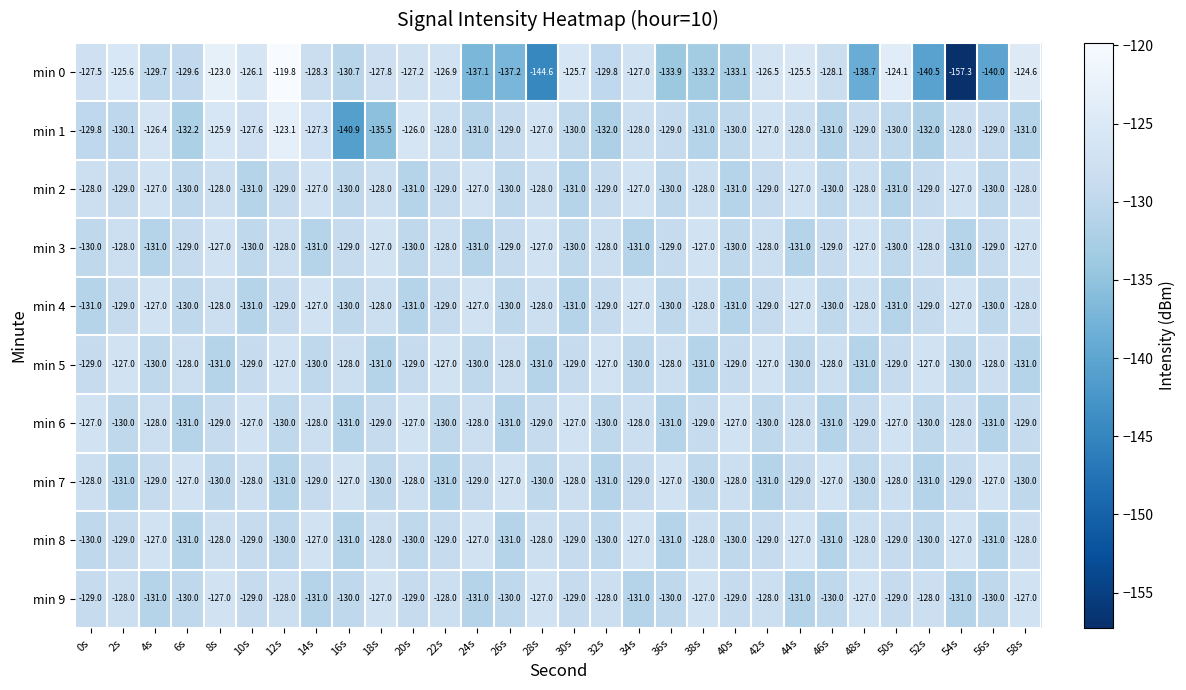

The min 3 series shows -129.0 at 6s. True or false?

True